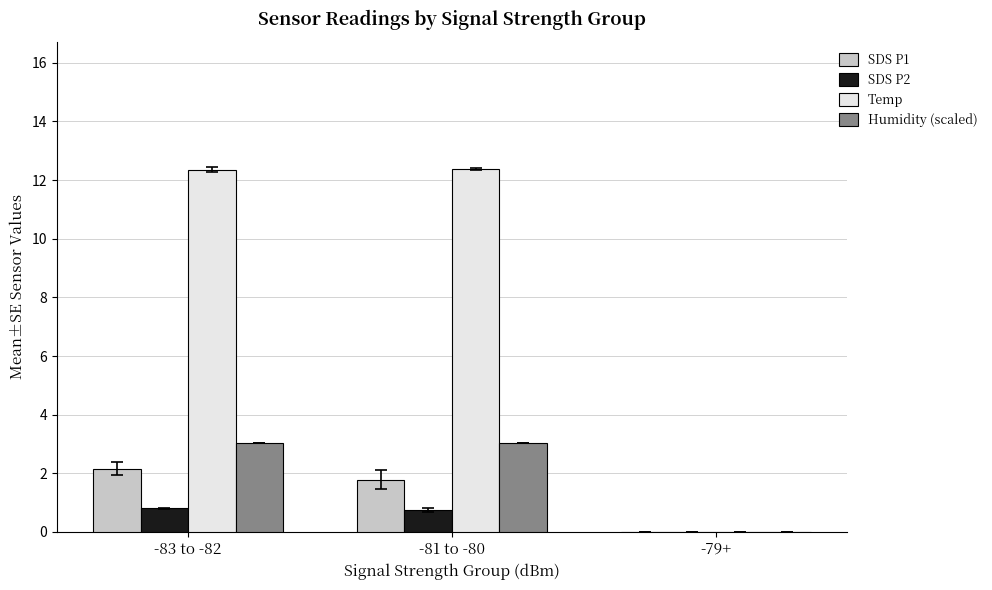

What is the highest value of the Humidity (scaled) series?

3.0